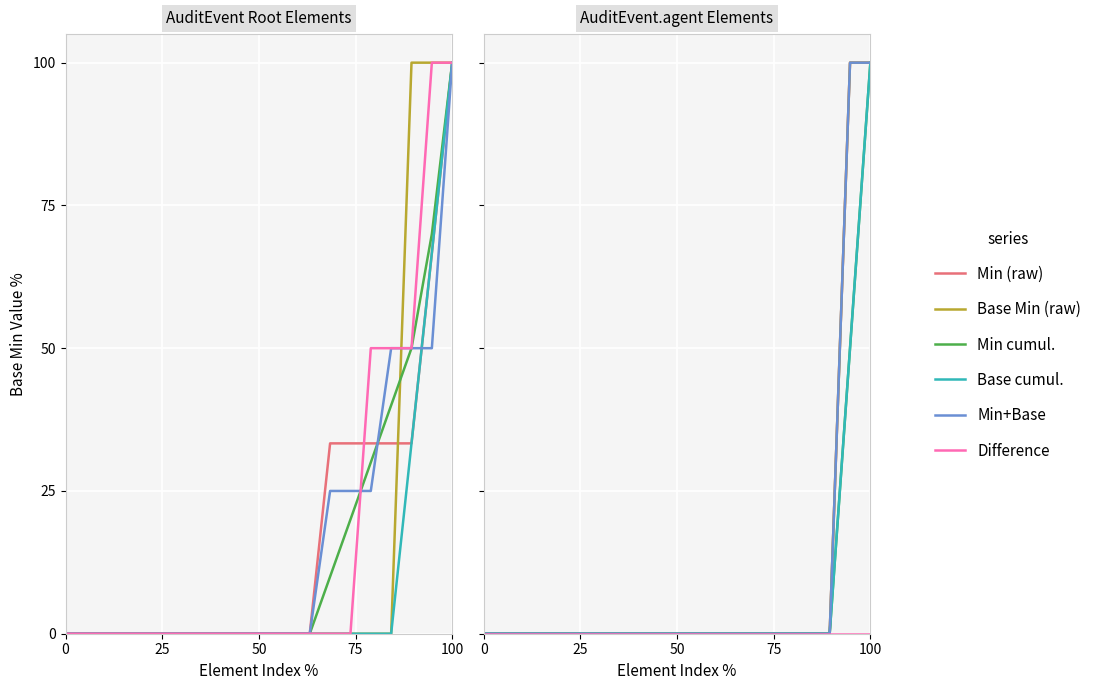

What is the difference between the maximum and minimum values in the Min+Base series?

100